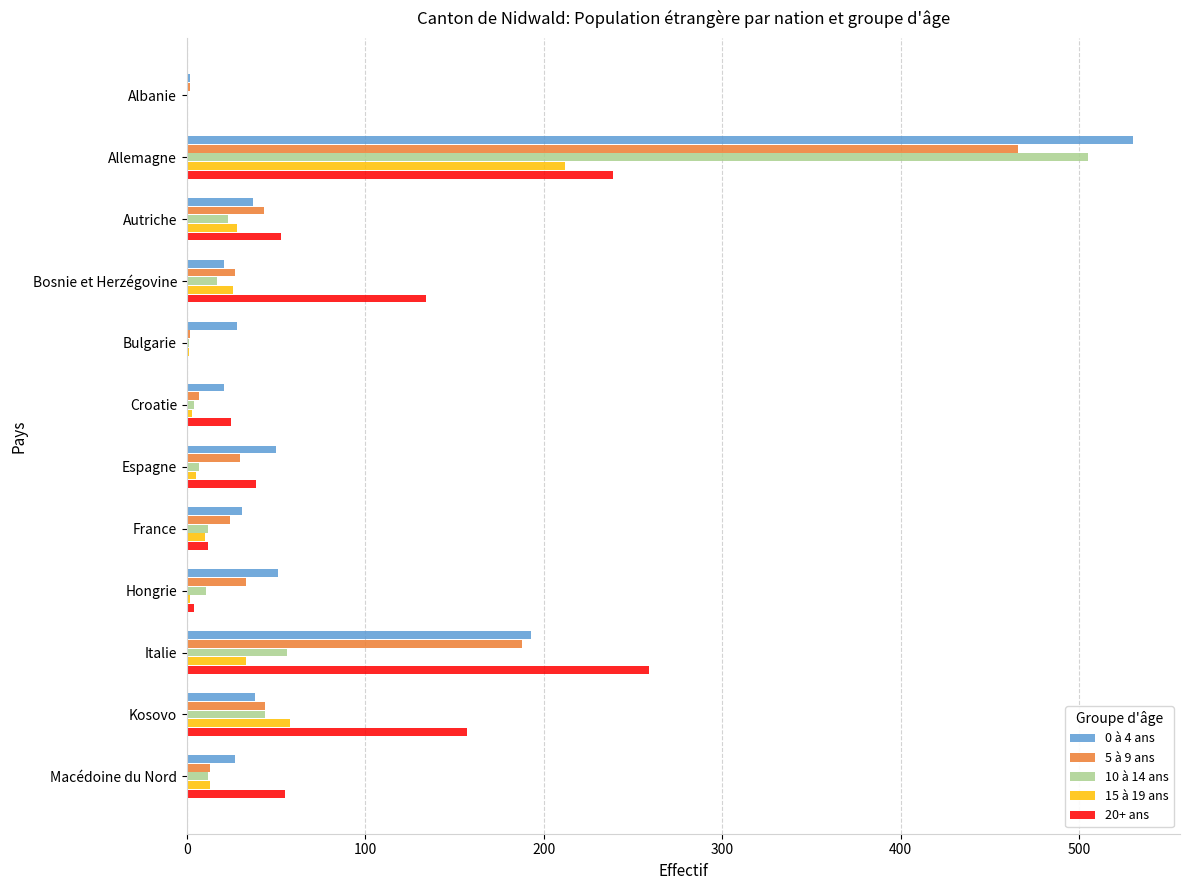

What is the sum of all 0 à 4 ans values?

1029